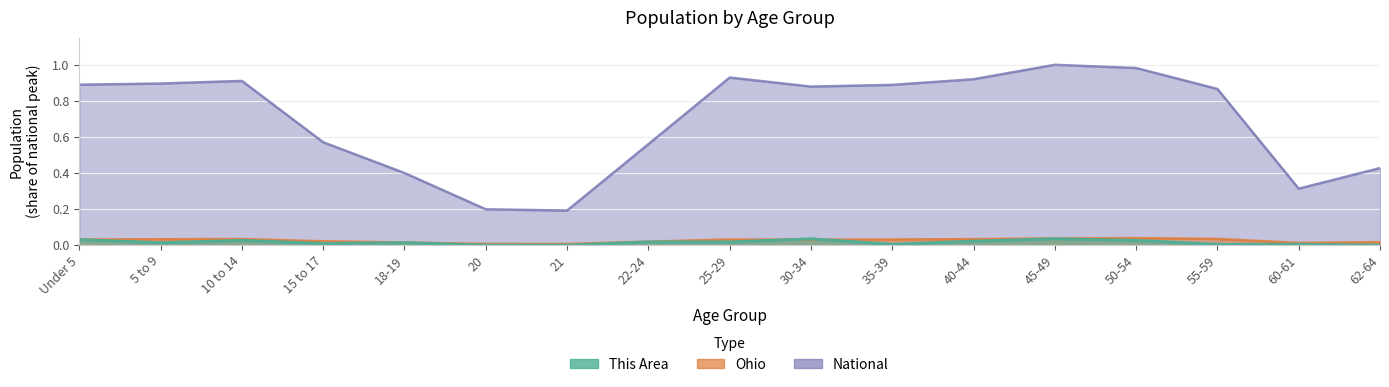

What is the total value across all series at 30-34?

0.9